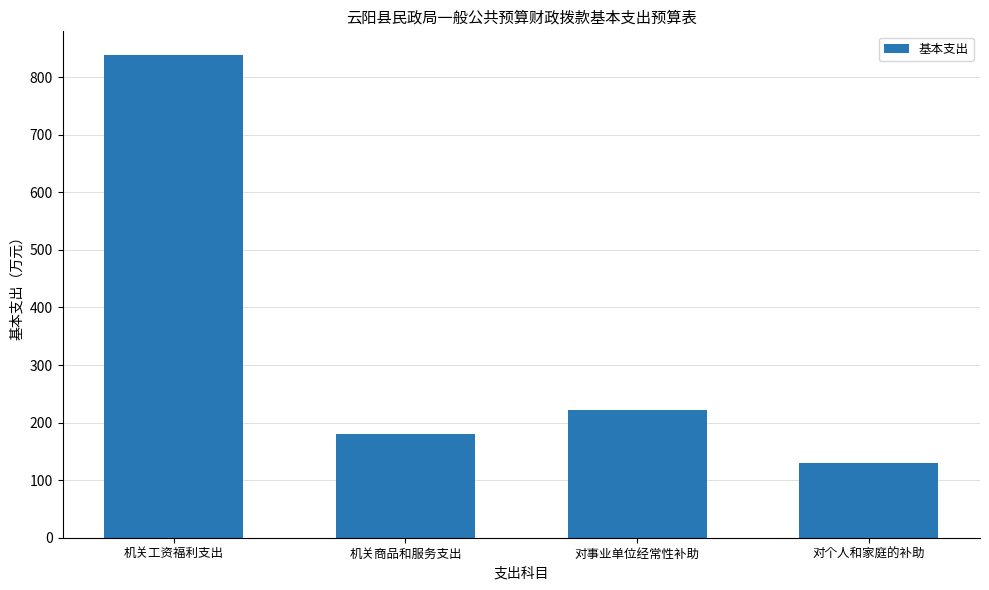

At which category does the chart reach its minimum across all series?

对个人和家庭的补助